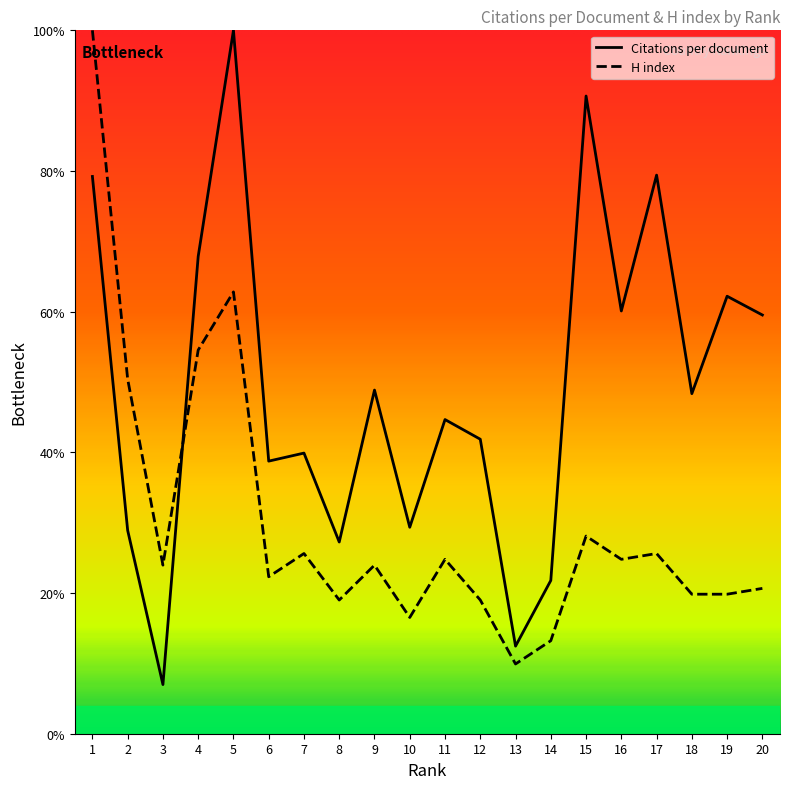

What is the total value across all series at 5?

162.8